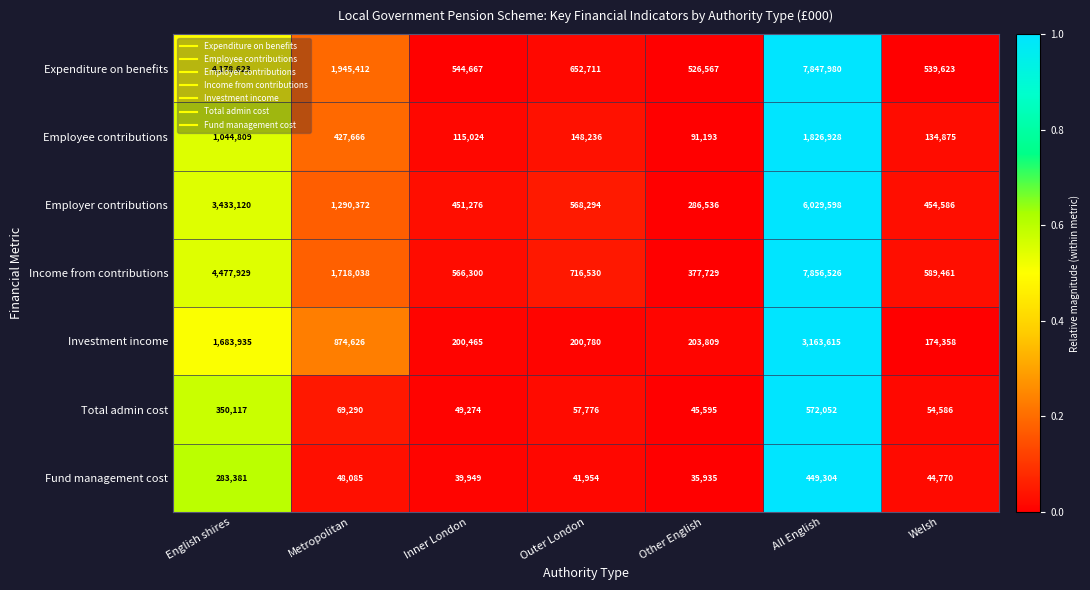

What is the total value across all series at Metropolitan?

6373489